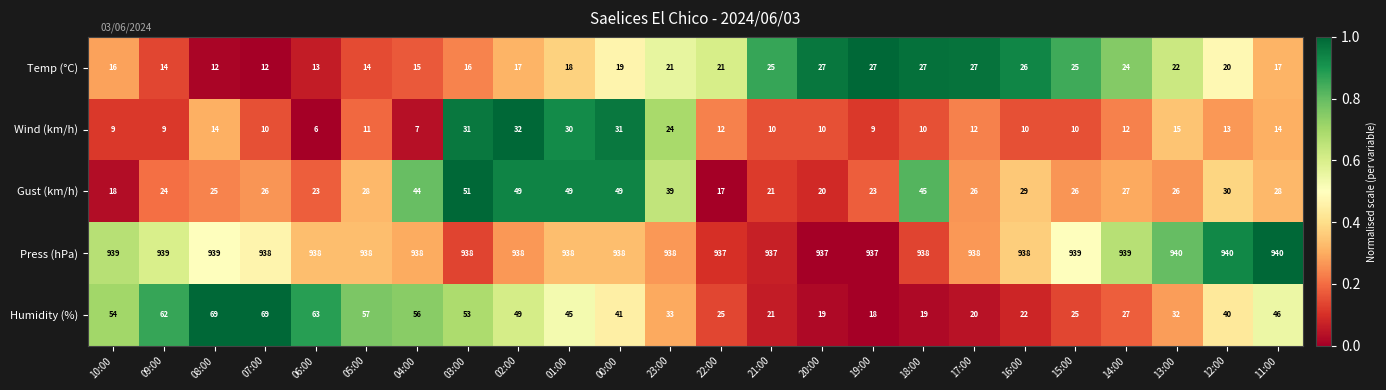

How many data points does each series have?

24